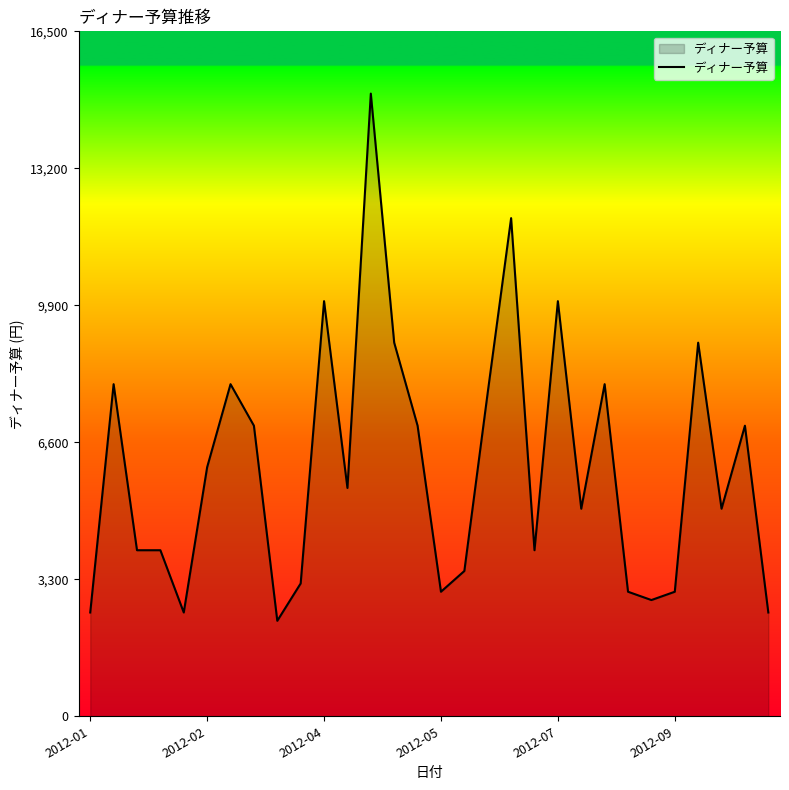

What is the difference between the maximum and minimum values?

12700